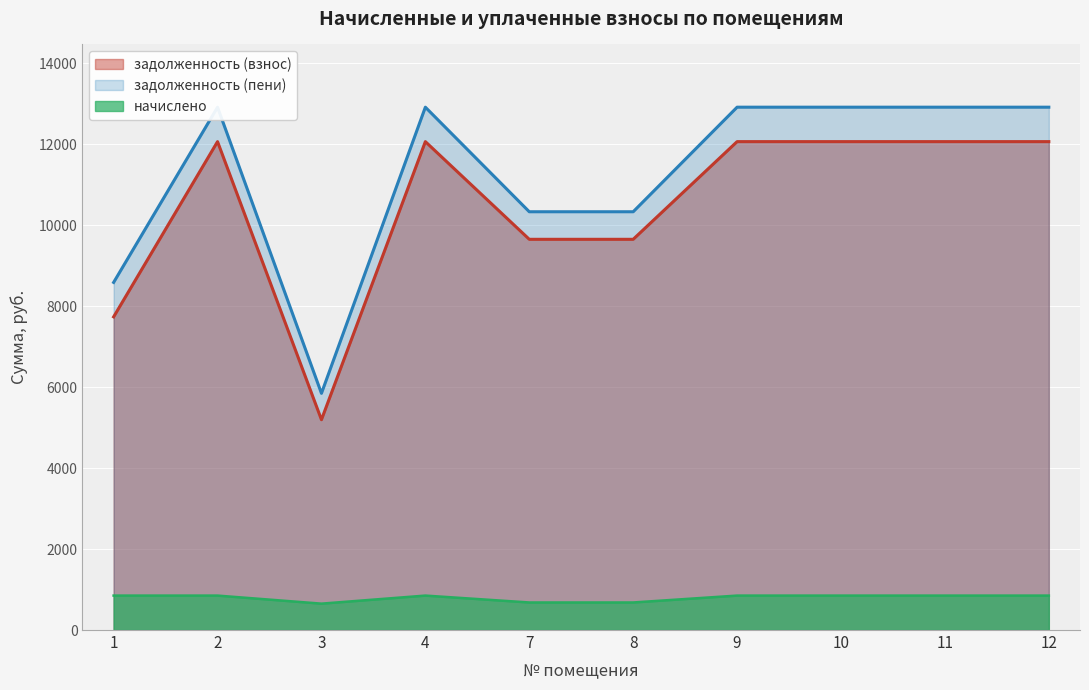

Which series has the widest spread of values?

задолженность (пени)